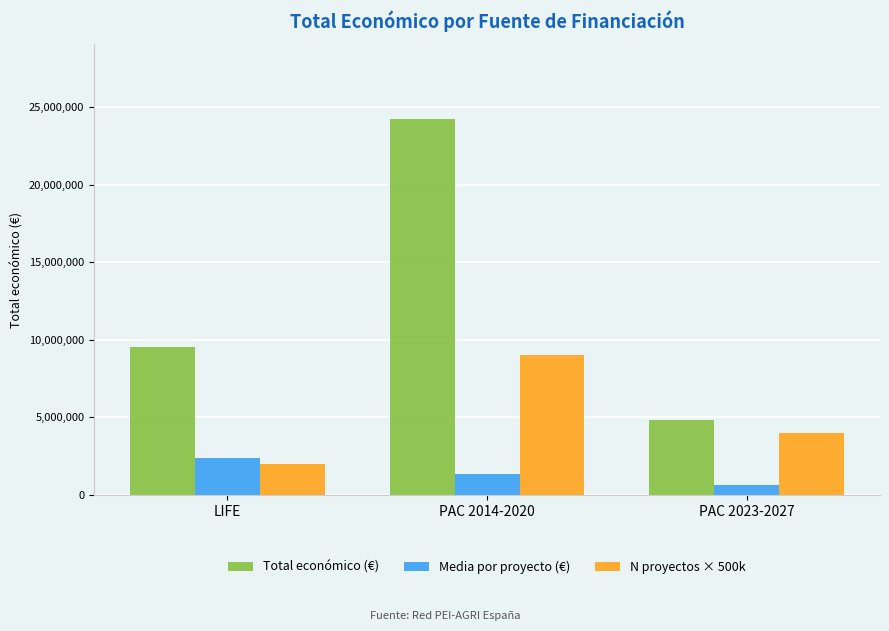

Which category has the highest value in the Media por proyecto (€) series?

LIFE